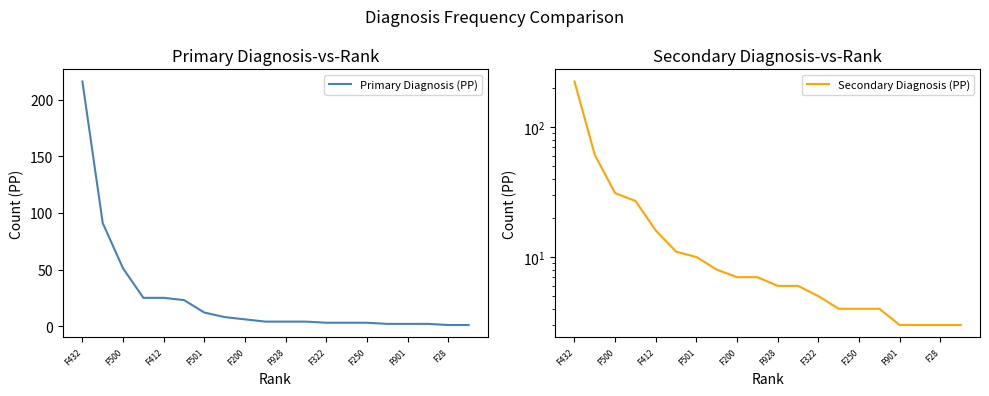

How many data points in Secondary Diagnosis (PP) are less than 7?

10